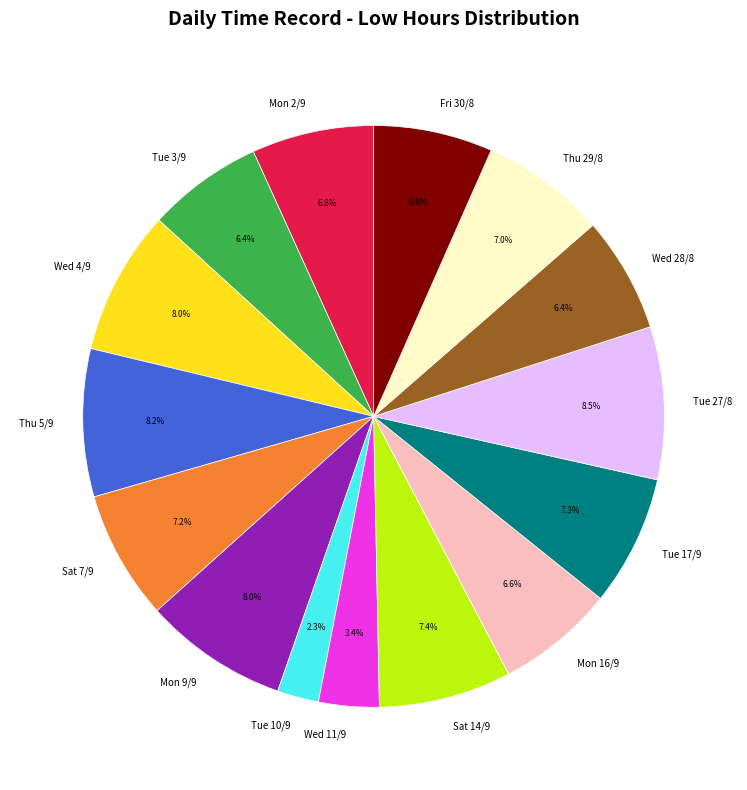

Is Sat 14/9 the majority of the pie?

No